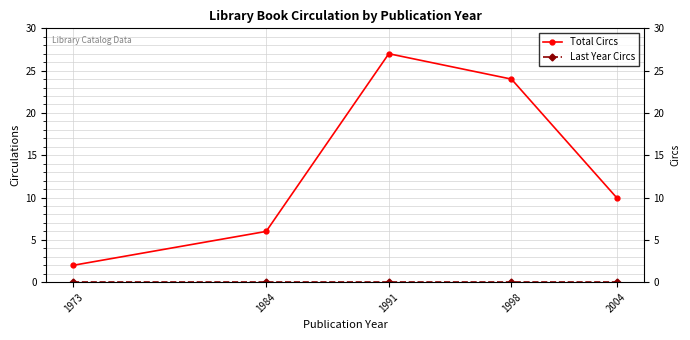

True or false: Last Year Circs has more than 0 points higher than both neighbors.

False